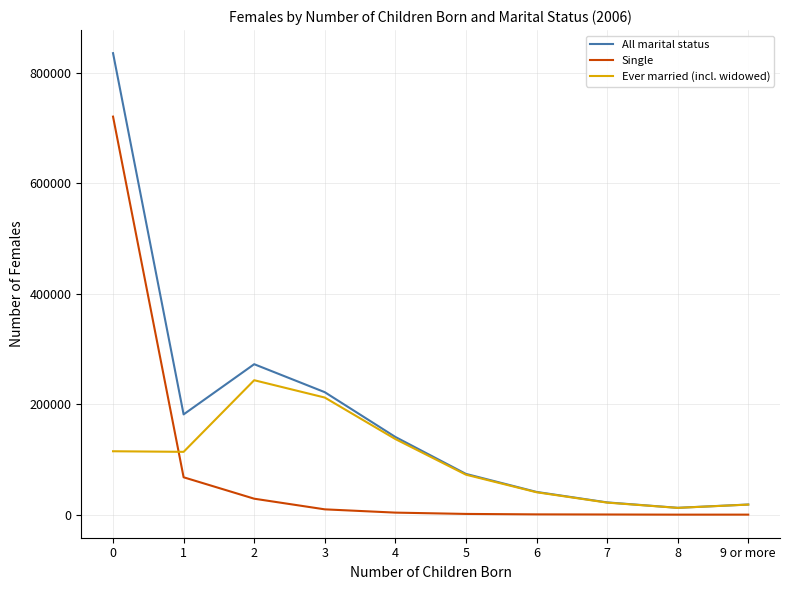

What is the difference between the second highest and minimum values in the All marital status series?

259906